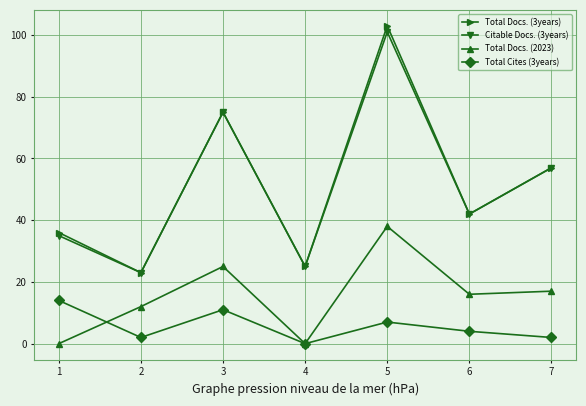

Is it true that Total Cites (3years) equals 11 at 3?

True